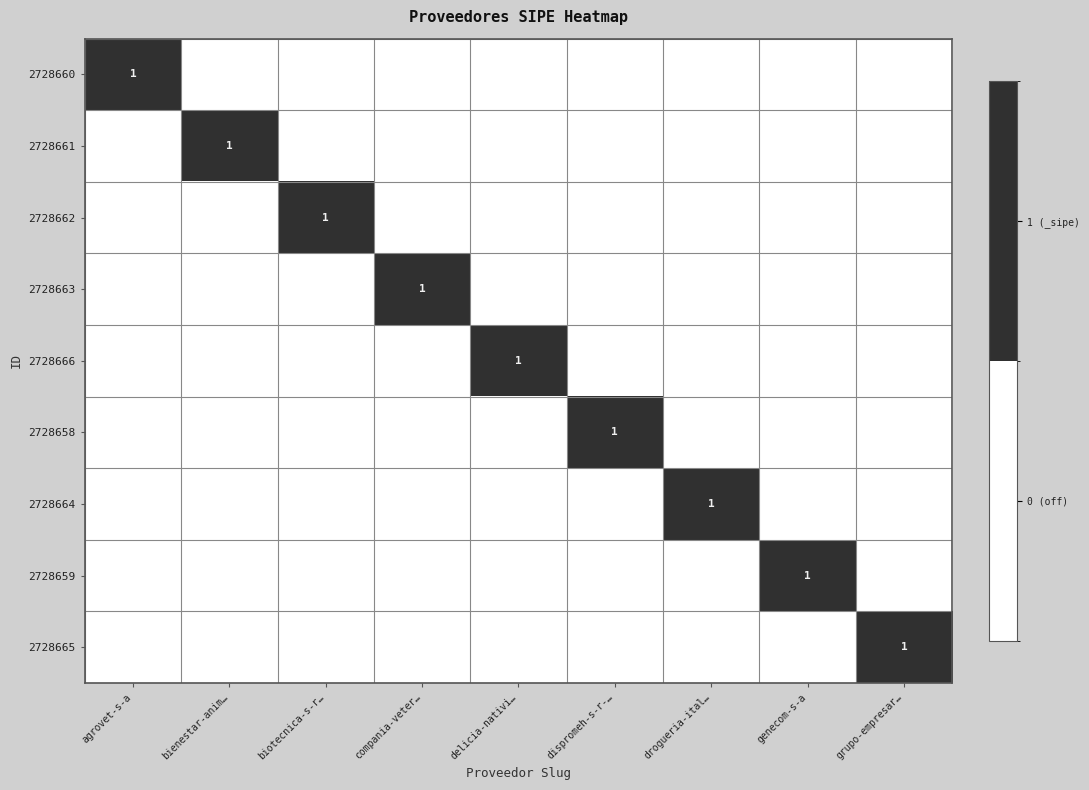

Which has a higher value, drogueria-ital… or agrovet-s-a?

agrovet-s-a